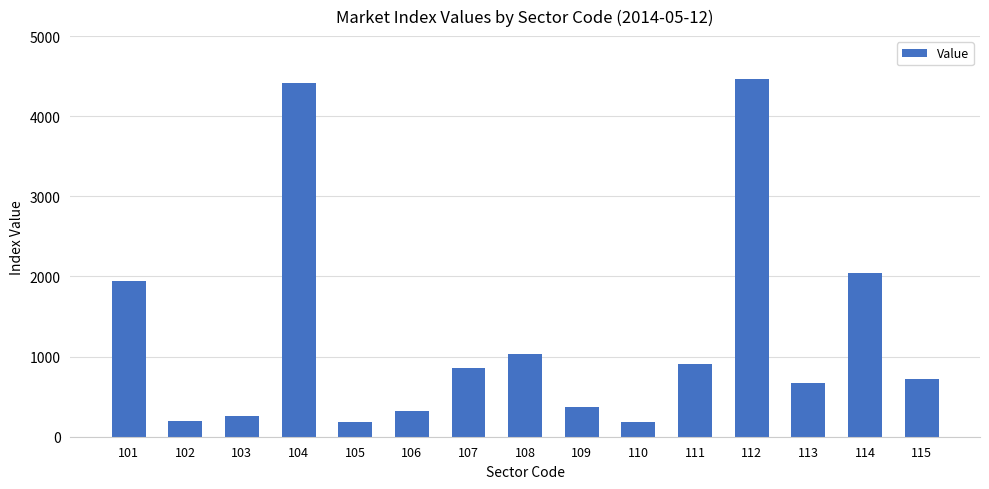

Count the number of categories in the chart.

15